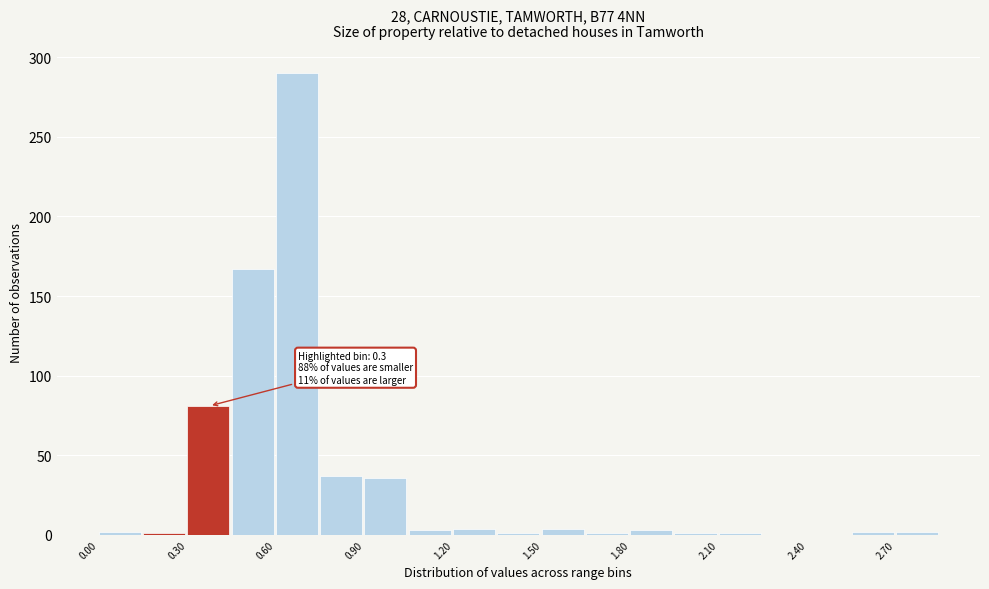

Around what value on the x-axis is the tallest bar? Give the approximate position of its centre, as read against the axis.

0.65